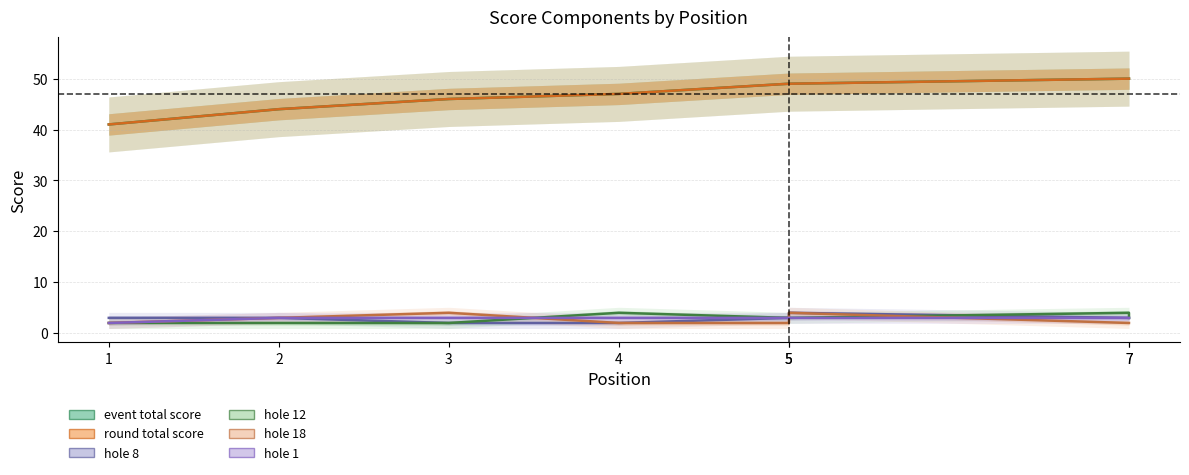

Which series has the widest spread of values?

event_total_score